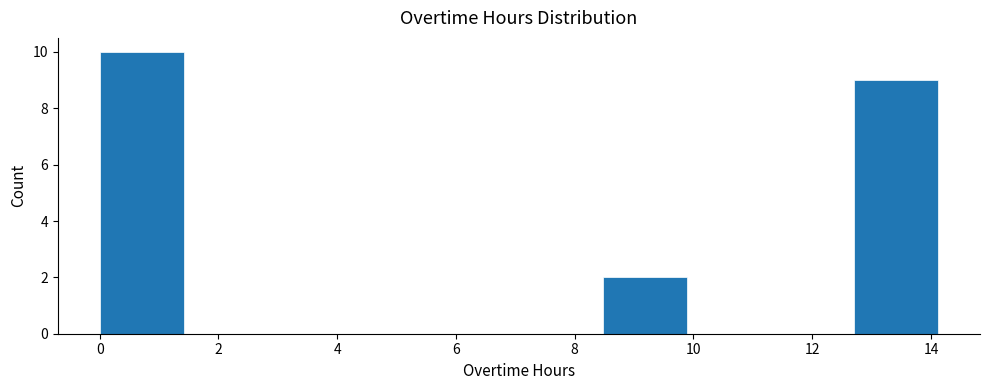

How tall is the bar that spans 8.4 to 9.8 on the x-axis? Neither the bar edges nor the heights are printed on the chart, so give them approximately, as read against the axes.

2